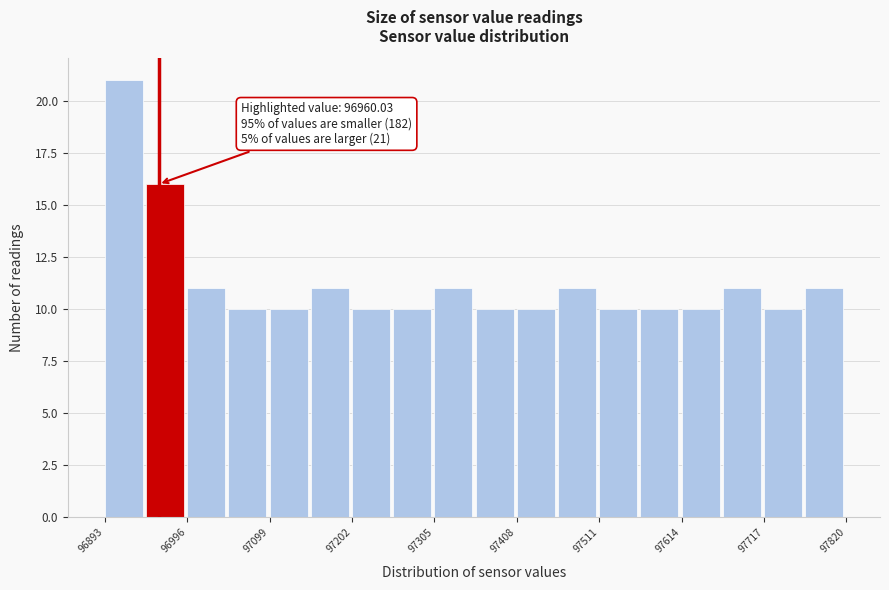

Read against the x-axis, roughly where is the centre of the tallest bar?

96920